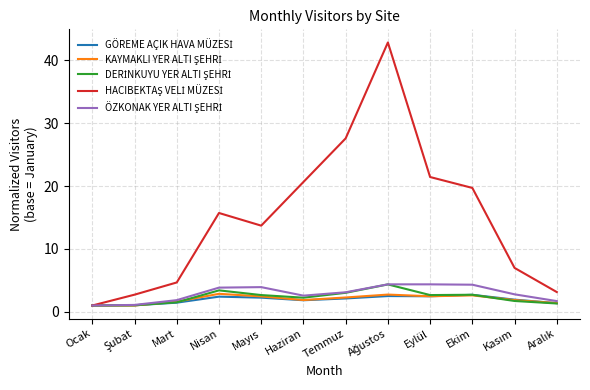

What is the greatest value displayed?

42.8